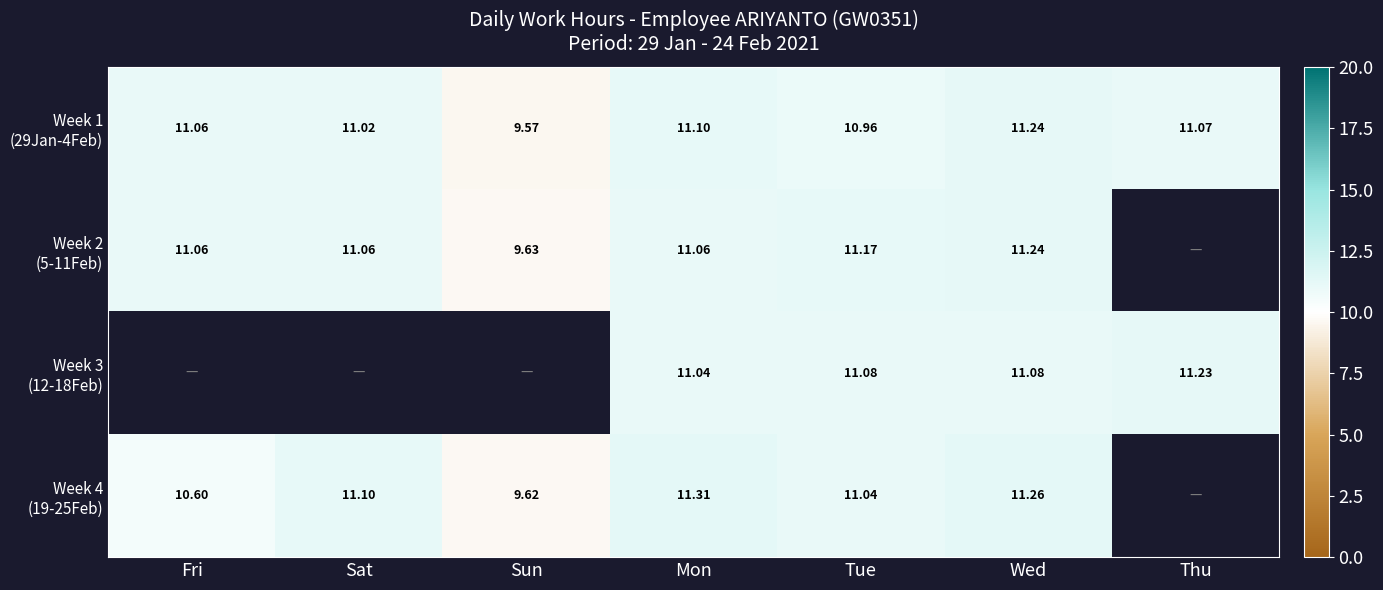

At how many categories does at least one series exceed 10?

6